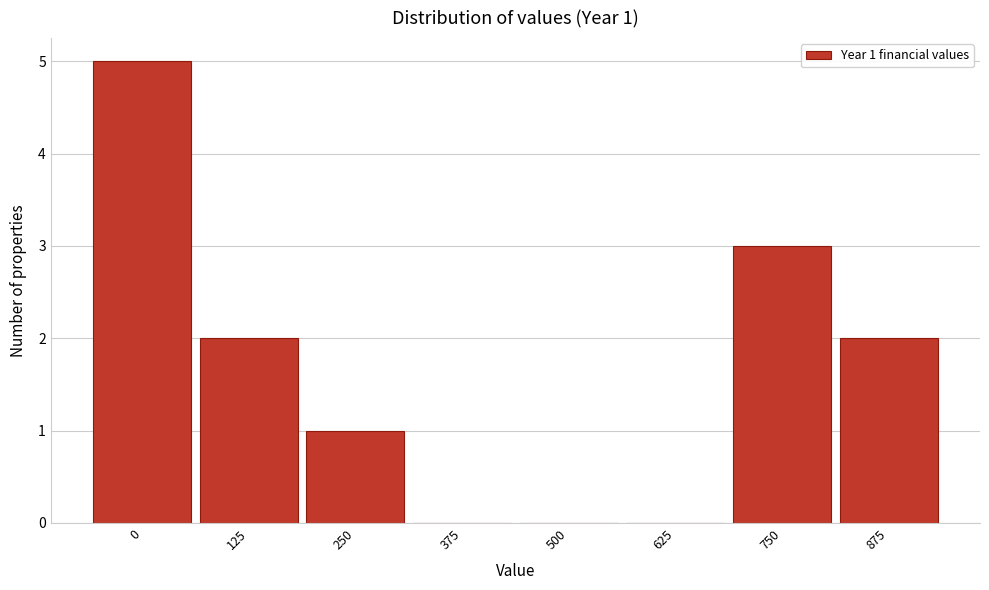

Reading left to right, list all the values displayed in this chart.

0=5	125=2	250=1	375=0	500=0	625=0	750=3	875=2